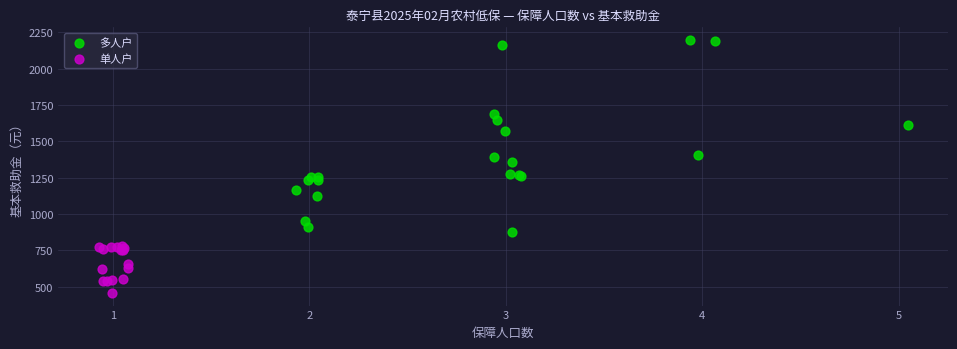

Which series contains the lowest Y value?

单人户